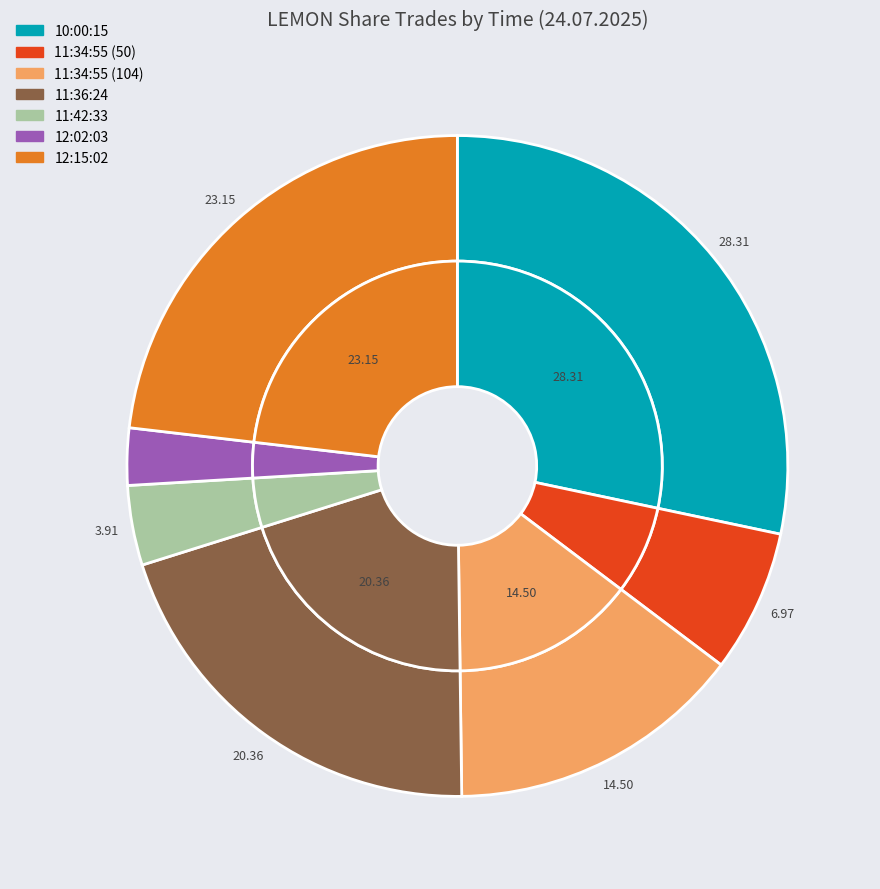

Is the sum of 11:34:55 (104) and 11:42:33 greater than half?

No